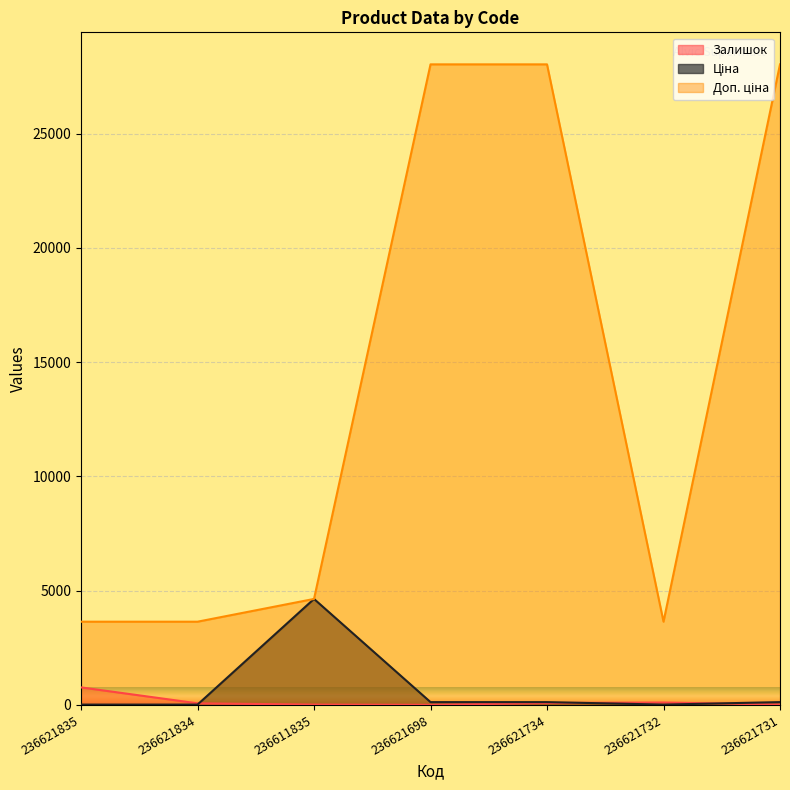

Which category has the lowest value in the Залишок series?

236621698